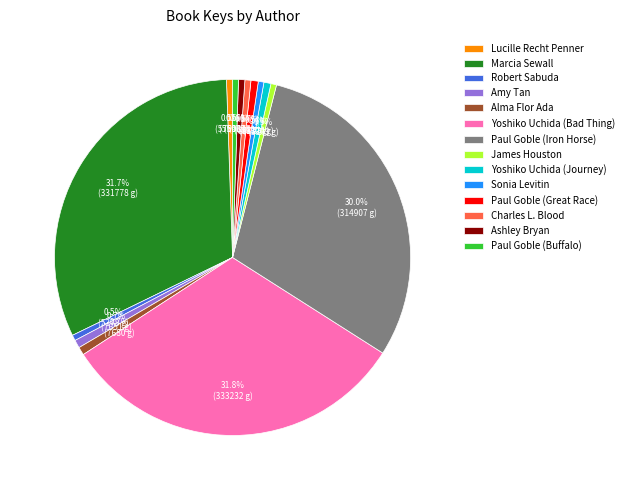

What percentage is NOT represented by Yoshiko Uchida (Journey)?

99.4%